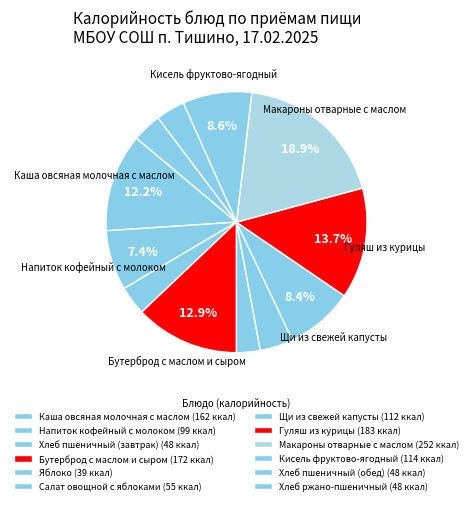

Is the sum of Хлеб пшеничный (обед) and Щи из свежей капусты greater than half?

No